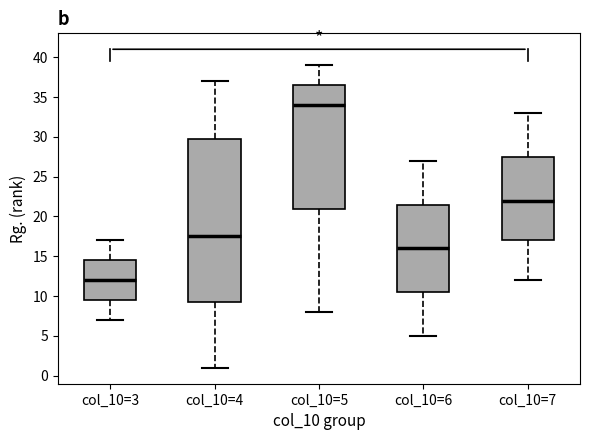

Which box's median line is the highest?

col_10=5